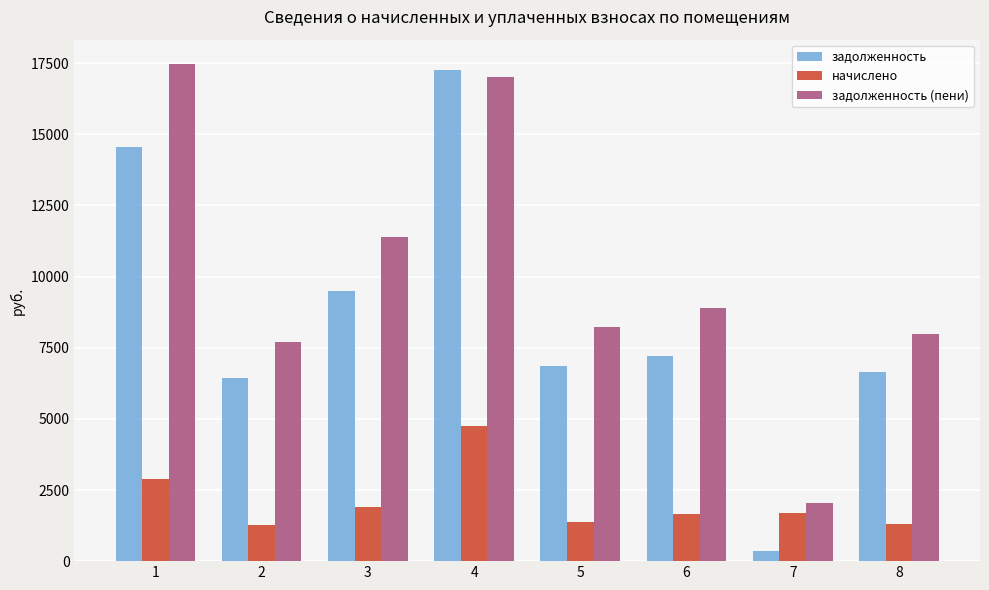

The задолженность (пени) series shows 8219.1 at 5. True or false?

True